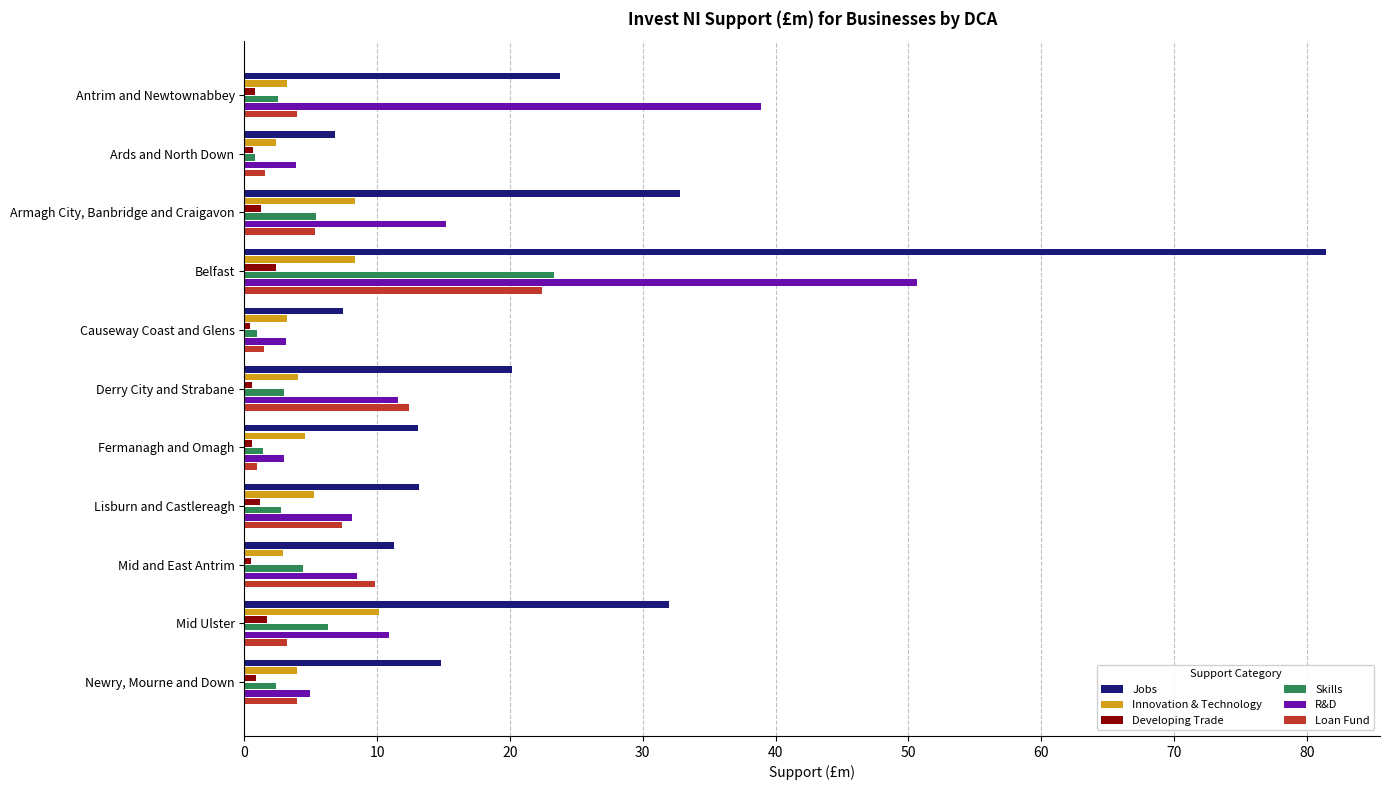

What is the maximum value shown in the chart?

81.4